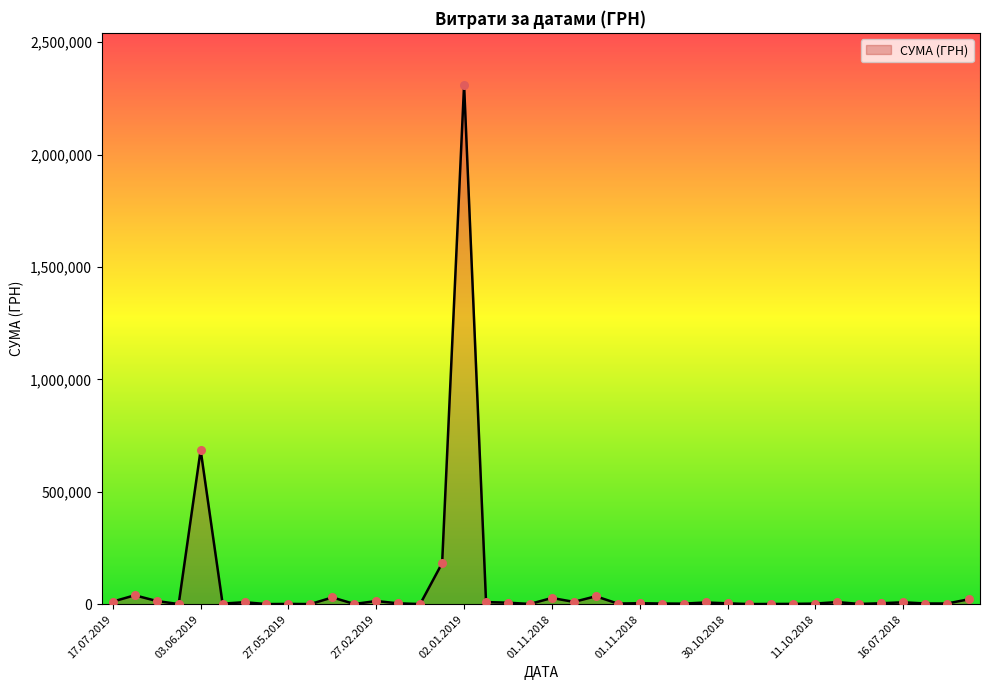

What is the greatest value displayed?

2310253.5